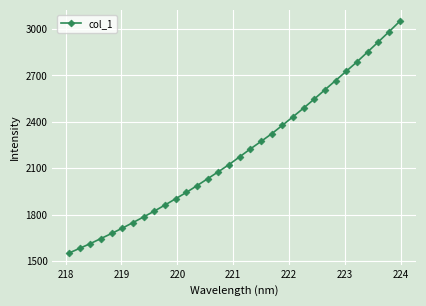

Is this an area chart (filled region under the line)?

No